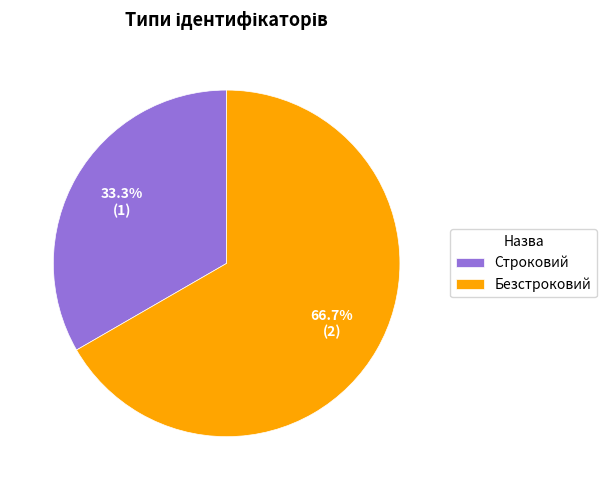

Is the sum of Строковий and Безстроковий greater than half?

Yes